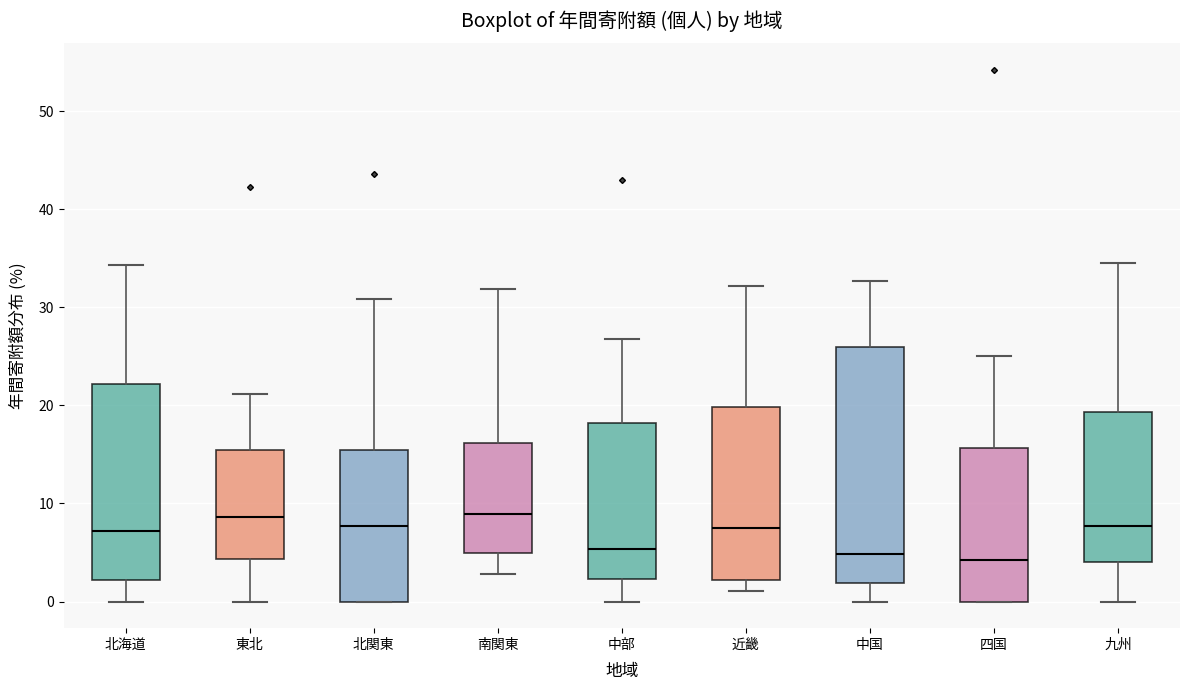

Reading left to right, transcribe this box plot: for each box, give where its median line is, the range the box spans, and where its two whiskers end, as read against the y-axis. The values are not printed on the chart, so give them approximately, as read against the axis.

北海道: median 7, box 2 to 22, whiskers 0 to 34
東北: median 9, box 4 to 15, whiskers 0 to 21
北関東: median 8, box 0 to 15, whiskers 0 to 31
南関東: median 9, box 5 to 16, whiskers 3 to 32
中部: median 5, box 2 to 18, whiskers 0 to 27
近畿: median 8, box 2 to 20, whiskers 1 to 32
中国: median 5, box 2 to 26, whiskers 0 to 33
四国: median 4, box 0 to 16, whiskers 0 to 25
九州: median 8, box 4 to 19, whiskers 0 to 35